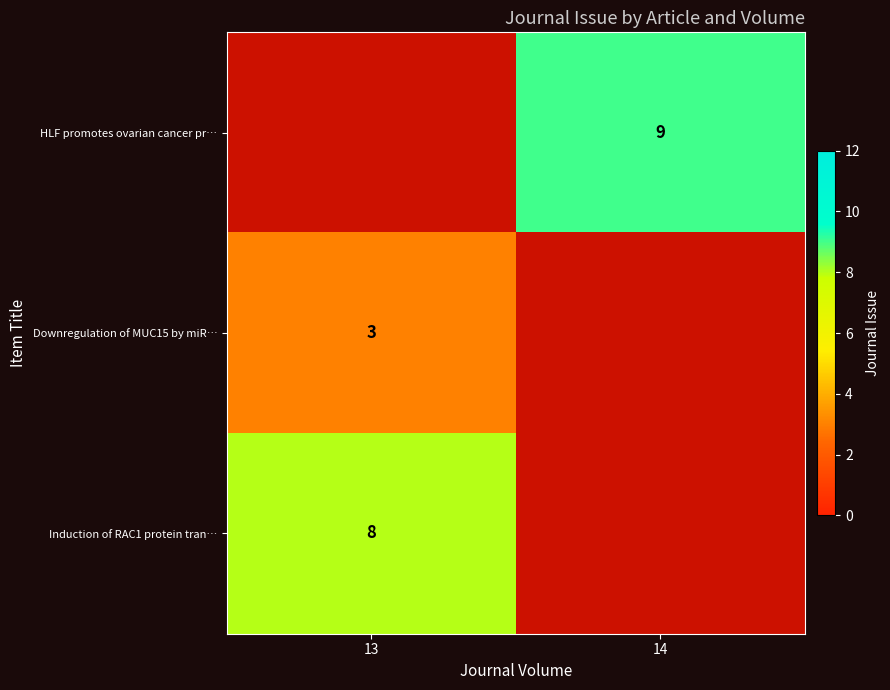

Is it true that Downregulation of MUC15 by miR… equals 5 at 13?

False